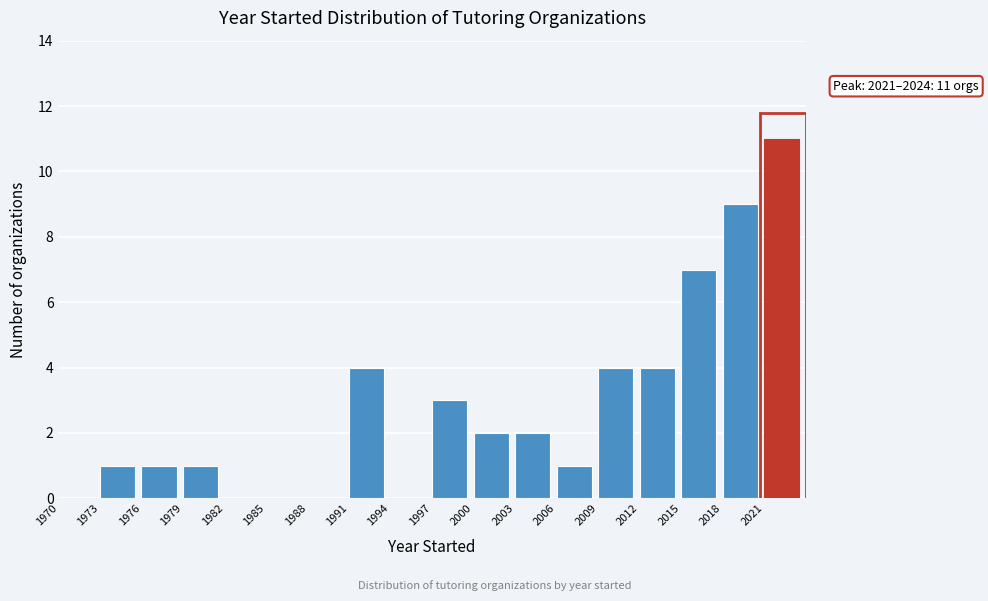

Which range on the x-axis has the tallest bar?

2021 to 2024